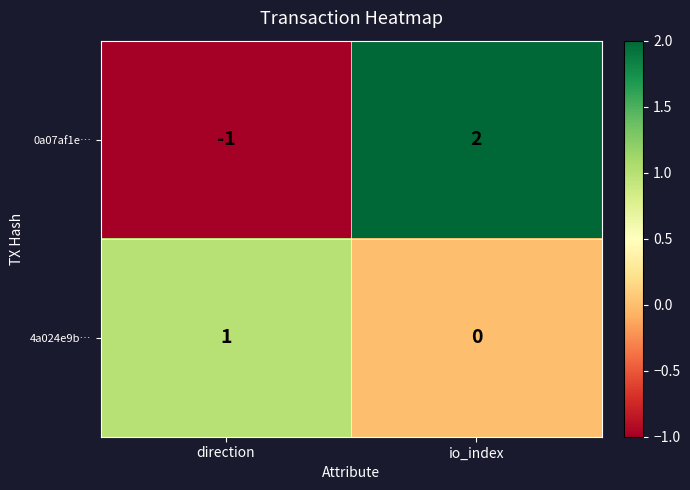

Between direction and io_index, which series saw the biggest shift?

0a07af1e…